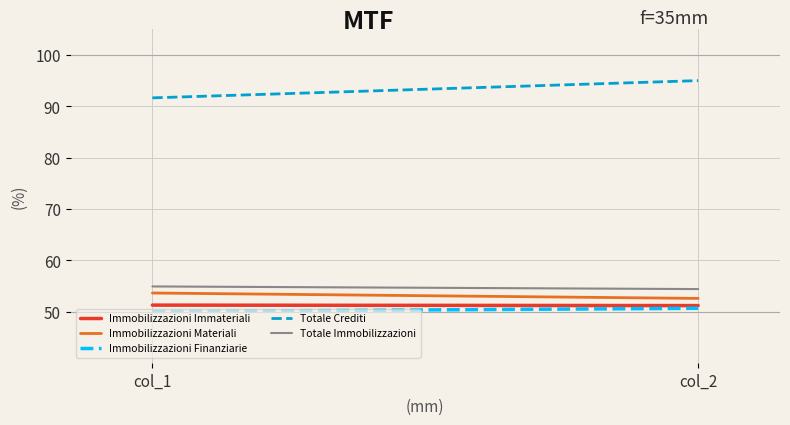

Reading left to right, what are all the values shown in this chart?

Immobilizzazioni Immateriali: 51.3	51.2
Immobilizzazioni Materiali: 53.6	52.6
Immobilizzazioni Finanziarie: 50.0	50.6
Totale Crediti: 91.6	95.0
Totale Immobilizzazioni: 54.9	54.4